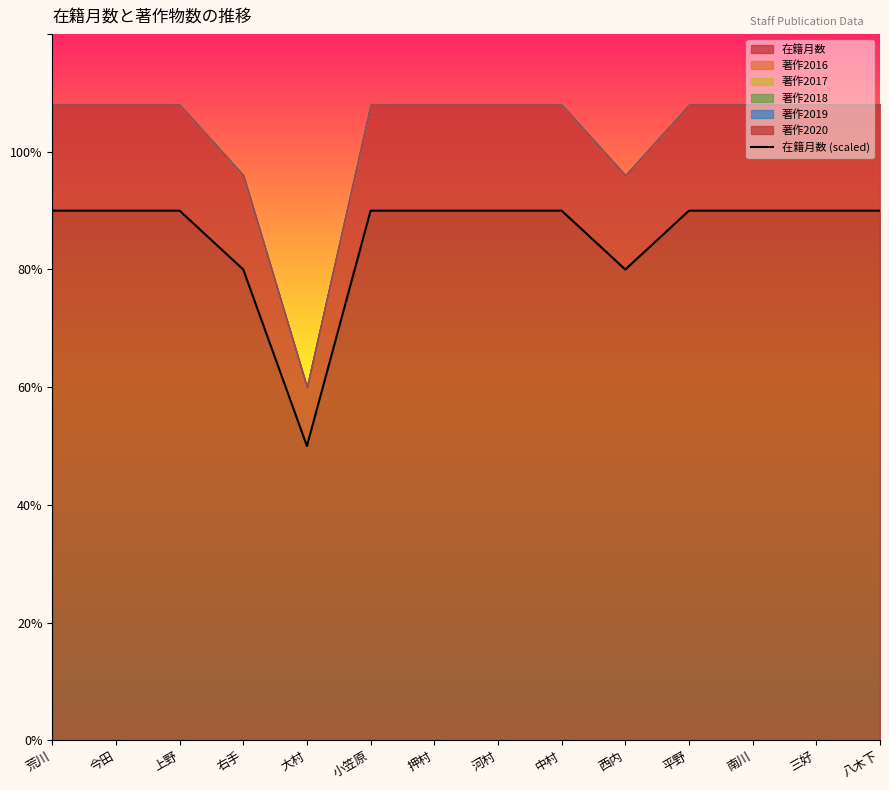

How many lines are shown in the chart?

1